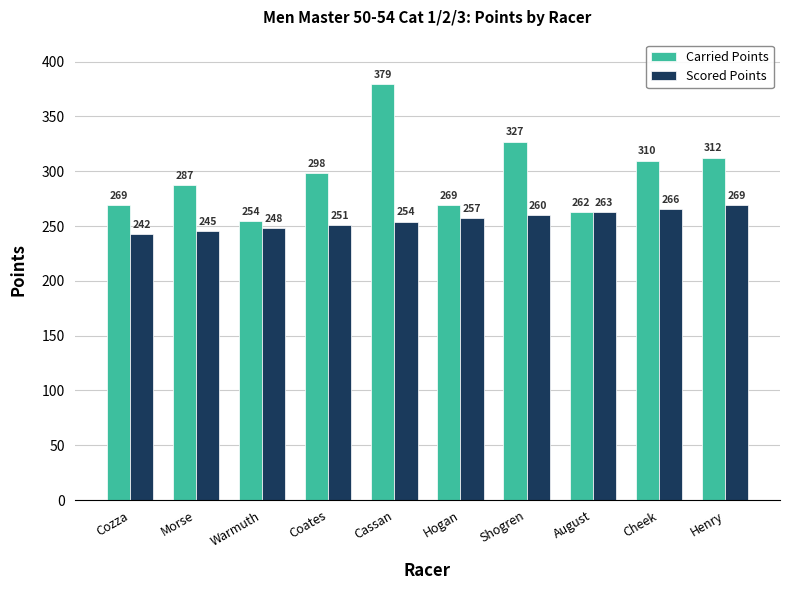

How many data points in Carried Points are above 298?

5